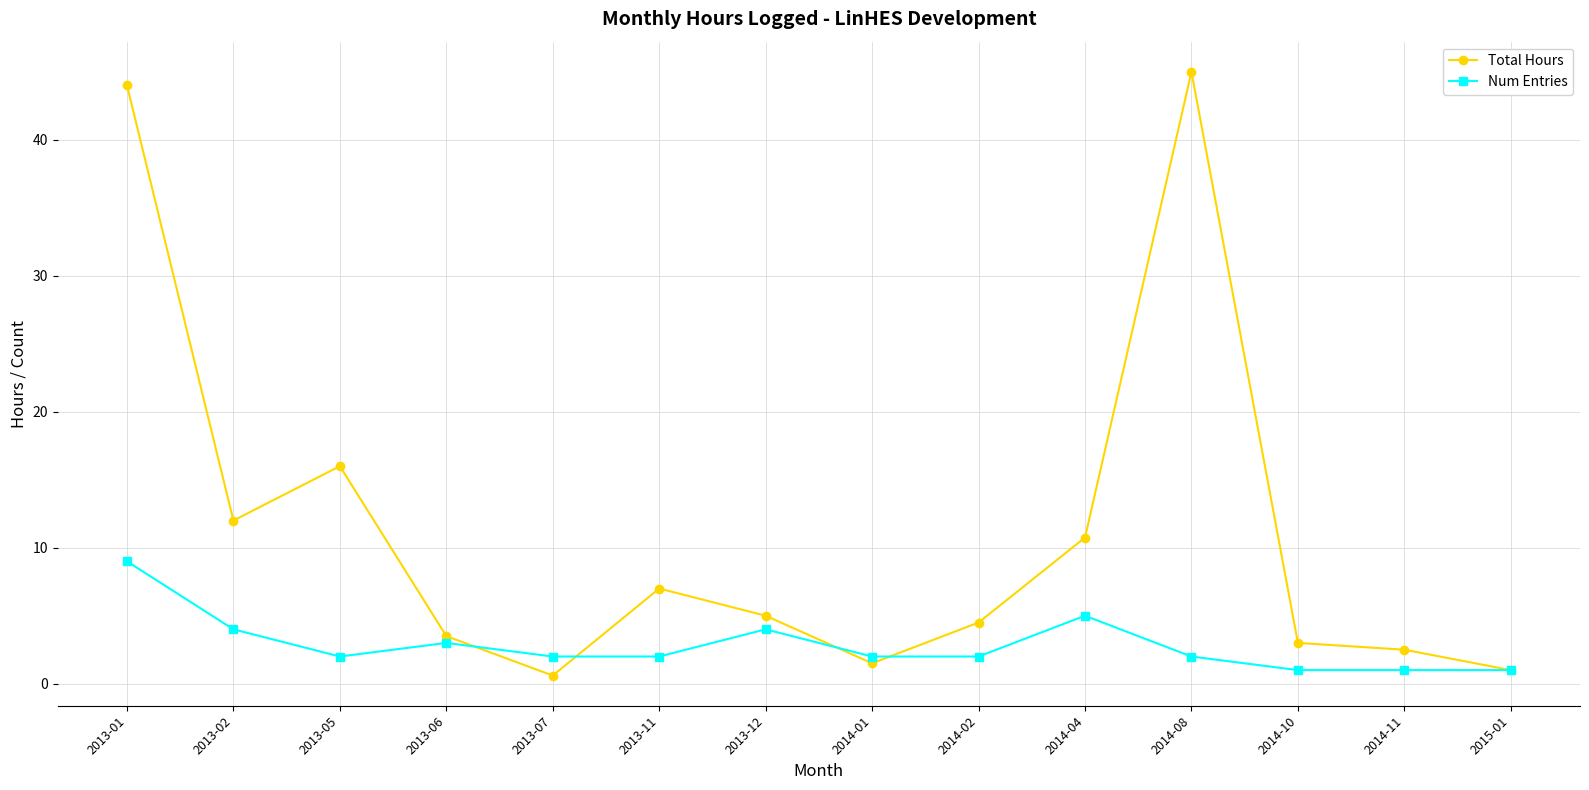

Reading left to right, what are all the values shown in this chart?

Total Hours: 44.0	12.0	16.0	3.5	0.6	7.0	5.0	1.5	4.5	10.8	45.0	3.0	2.5	1.0
Num Entries: 9.0	4.0	2.0	3.0	2.0	2.0	4.0	2.0	2.0	5.0	2.0	1.0	1.0	1.0